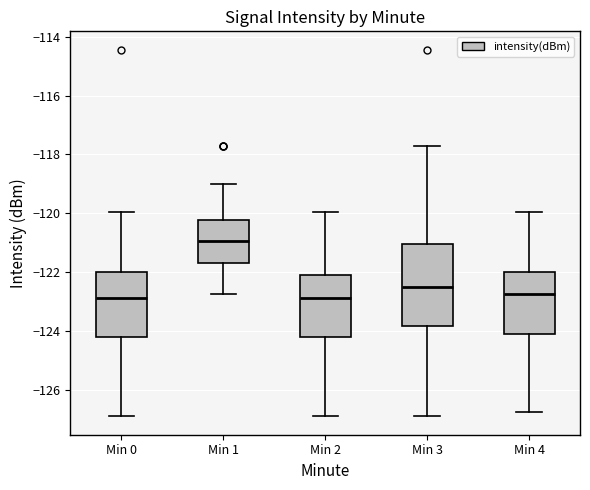

Which box has the highest median line?

Min 1